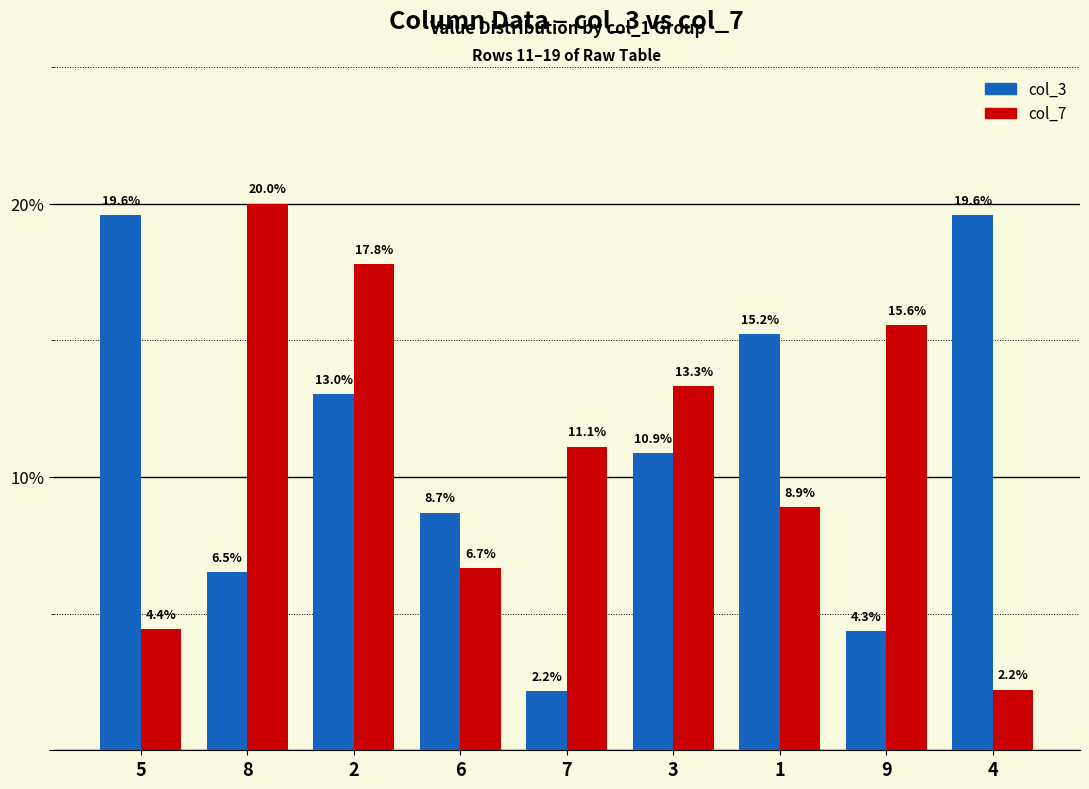

List the series in order of their peak value, highest first.

col_7, col_3